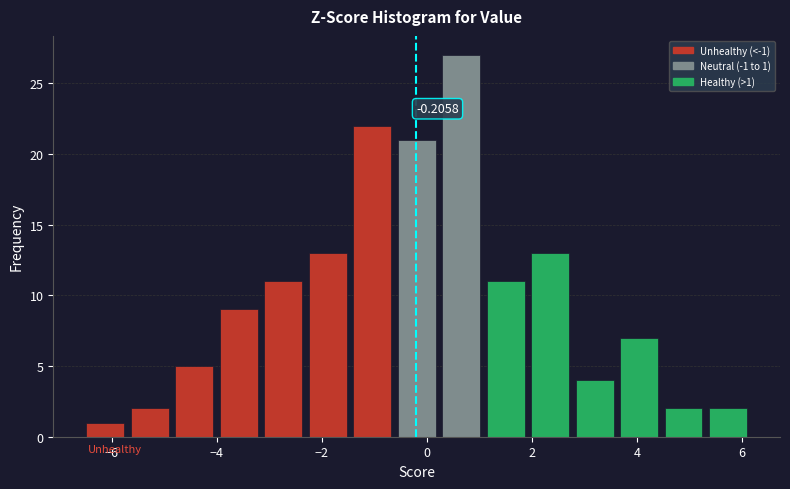

Which range on the x-axis has the tallest bar?

0.2 to 1.0